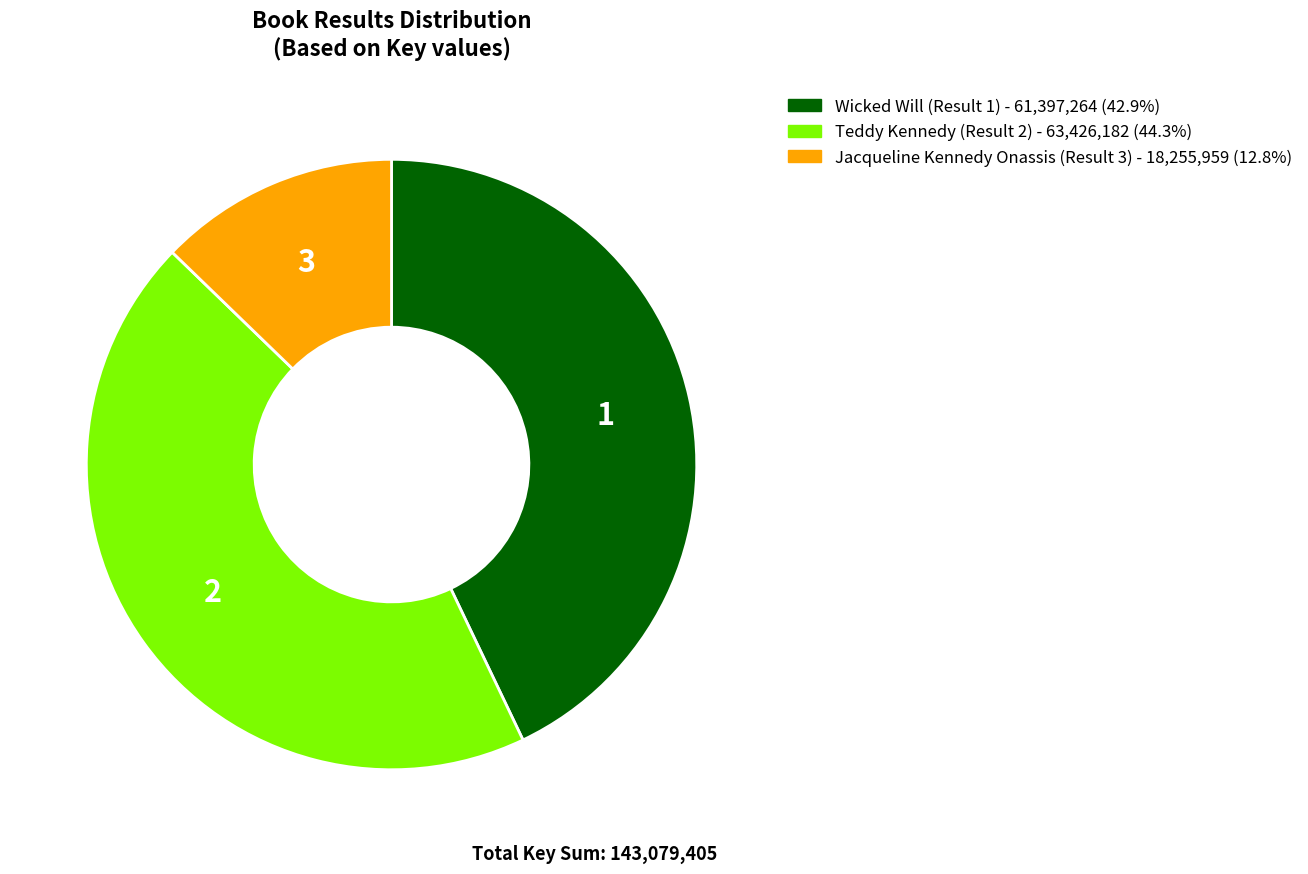

Is there any slice that represents more than half of the pie?

No